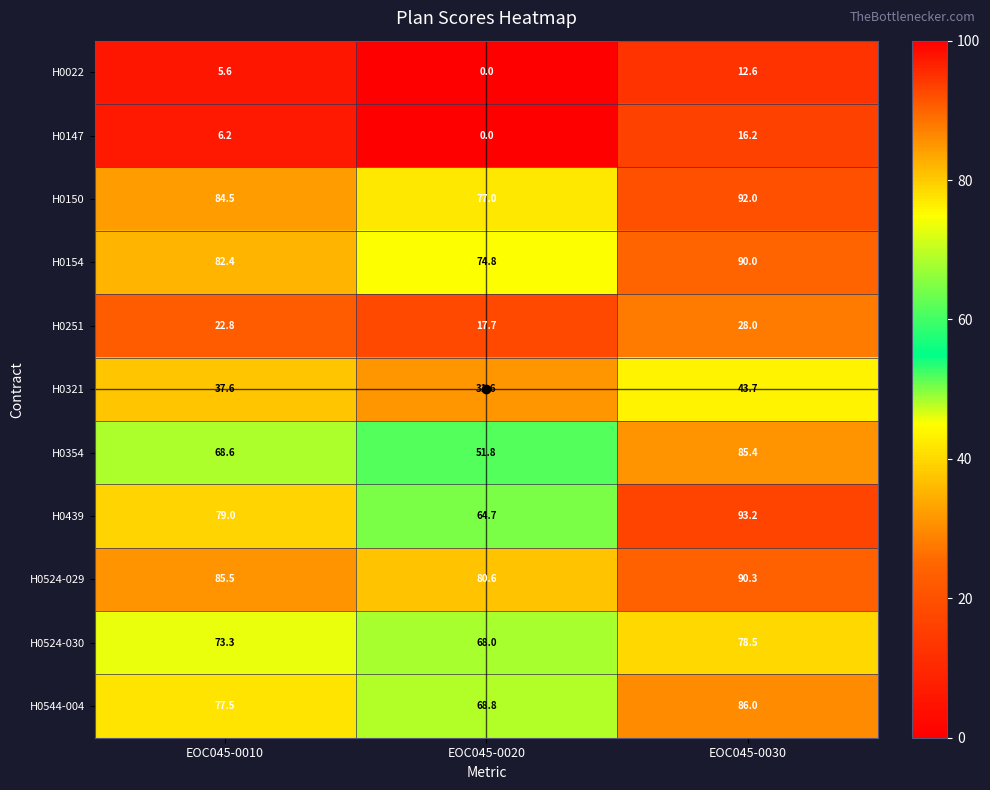

What is the spread (max minus min) of values at EOC045-0030?

80.6